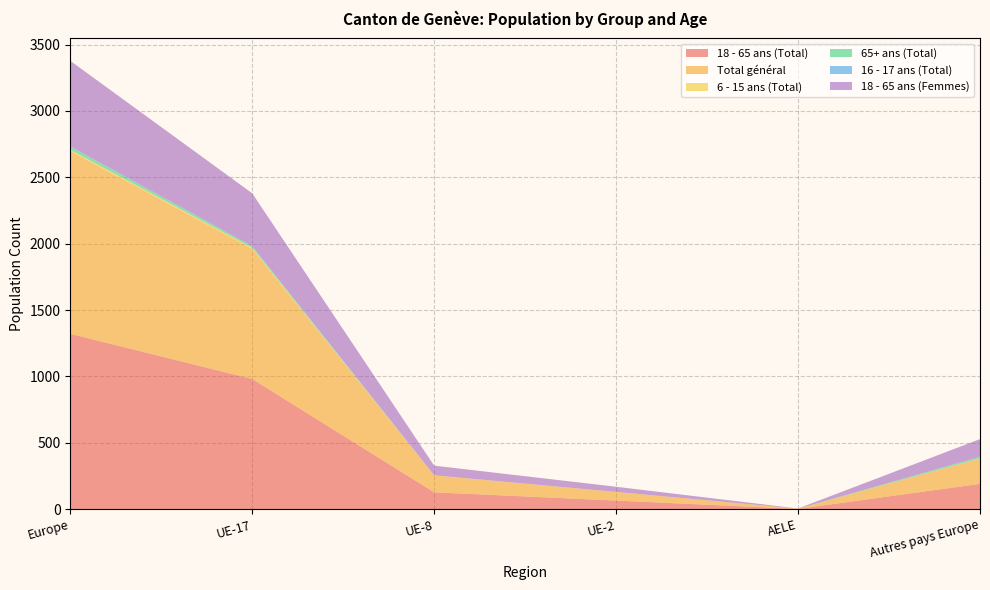

Reading left to right, list all the values displayed in this chart.

18 - 65 ans (Total): 1321	981	127	65	2	191
Total général: 1378	981	127	65	2	191
6 - 15 ans (Total): 9	7	1	0	0	1
65+ ans (Total): 24	12	0	0	0	12
16 - 17 ans (Total): 1	1	0	0	0	0
18 - 65 ans (Femmes): 645	398	73	39	1	133